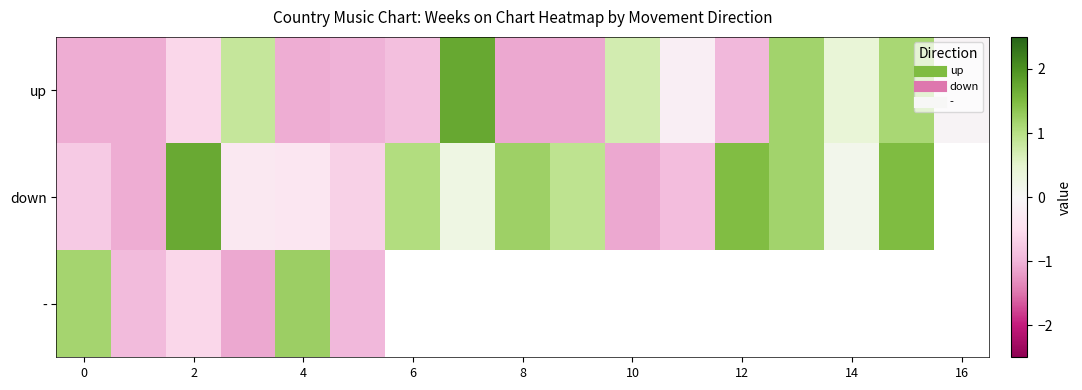

What value does the up series have at 14?

0.4